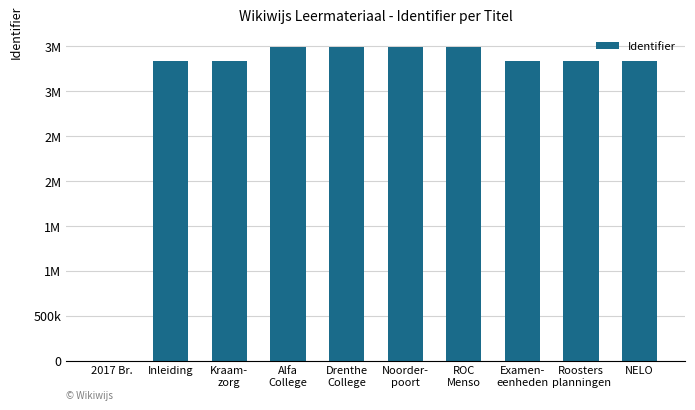

Read the value at Noorder-
poort.

3491680